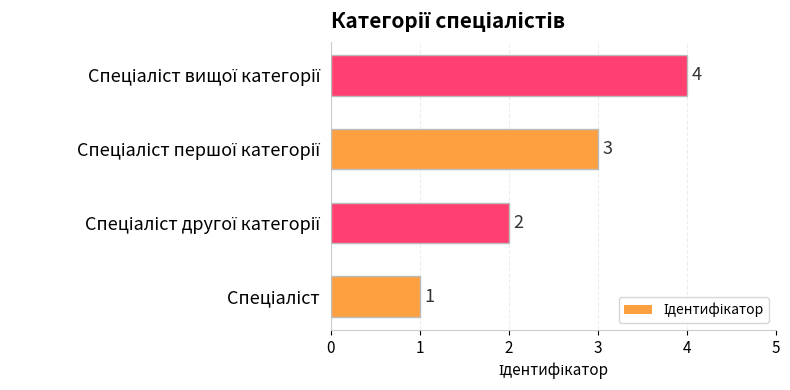

What is the difference between the maximum and minimum values?

3